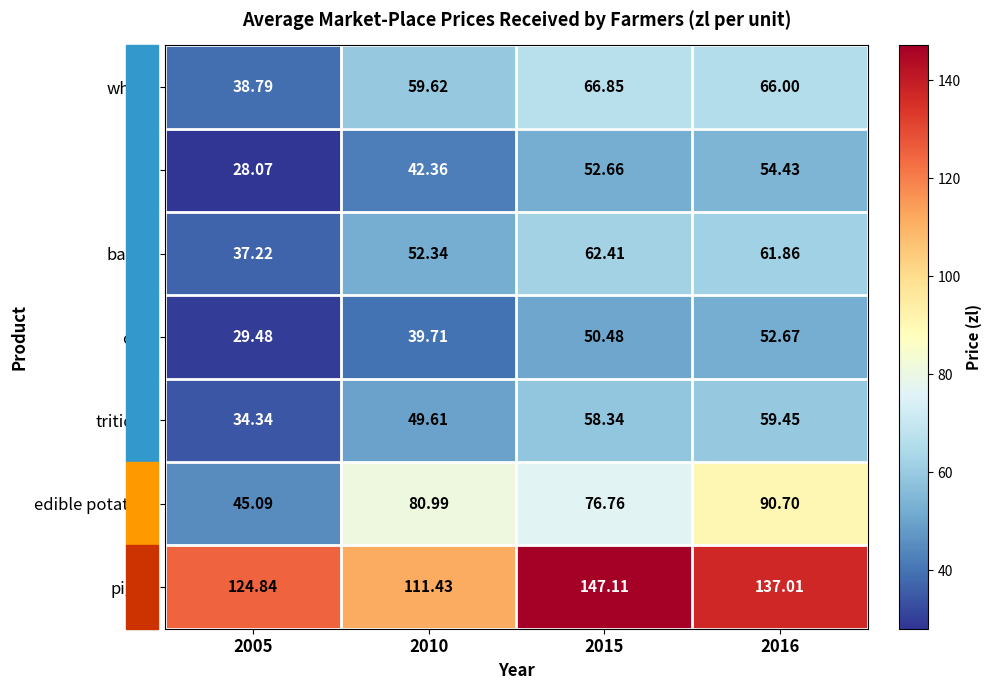

Which series has the widest spread of values?

edible potatoes